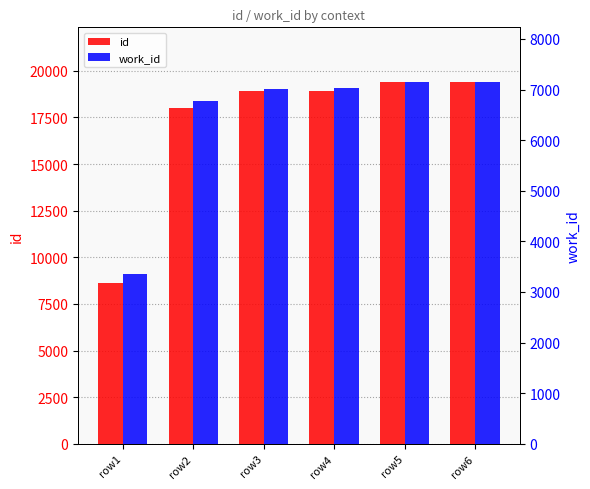

Count the number of categories in the chart.

6